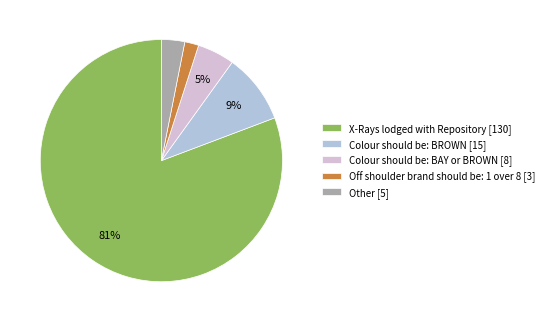

What percentage is the X-Rays lodged with Repository slice, to the nearest percent?

81%